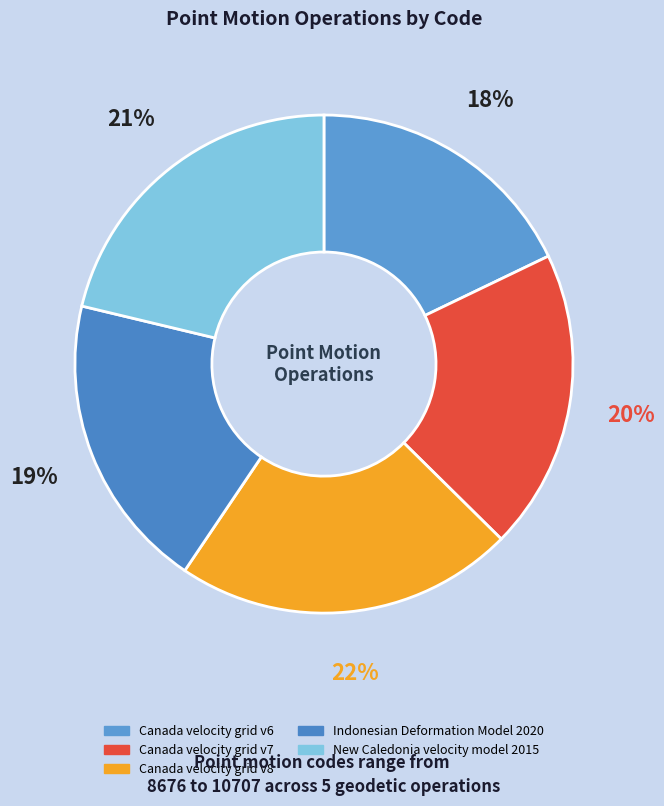

Does Canada velocity grid v6 represent more than half of the total?

No